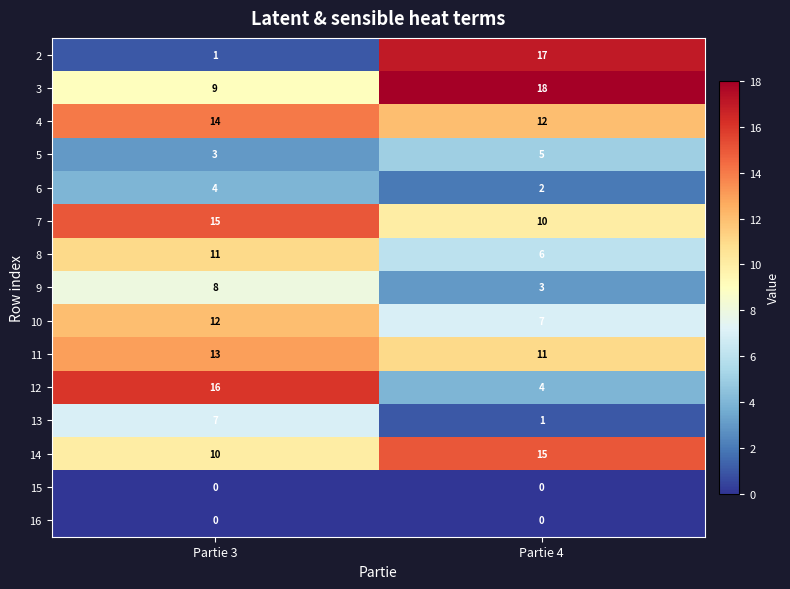

True or false: 15 has a value of 0 at Partie 3.

True